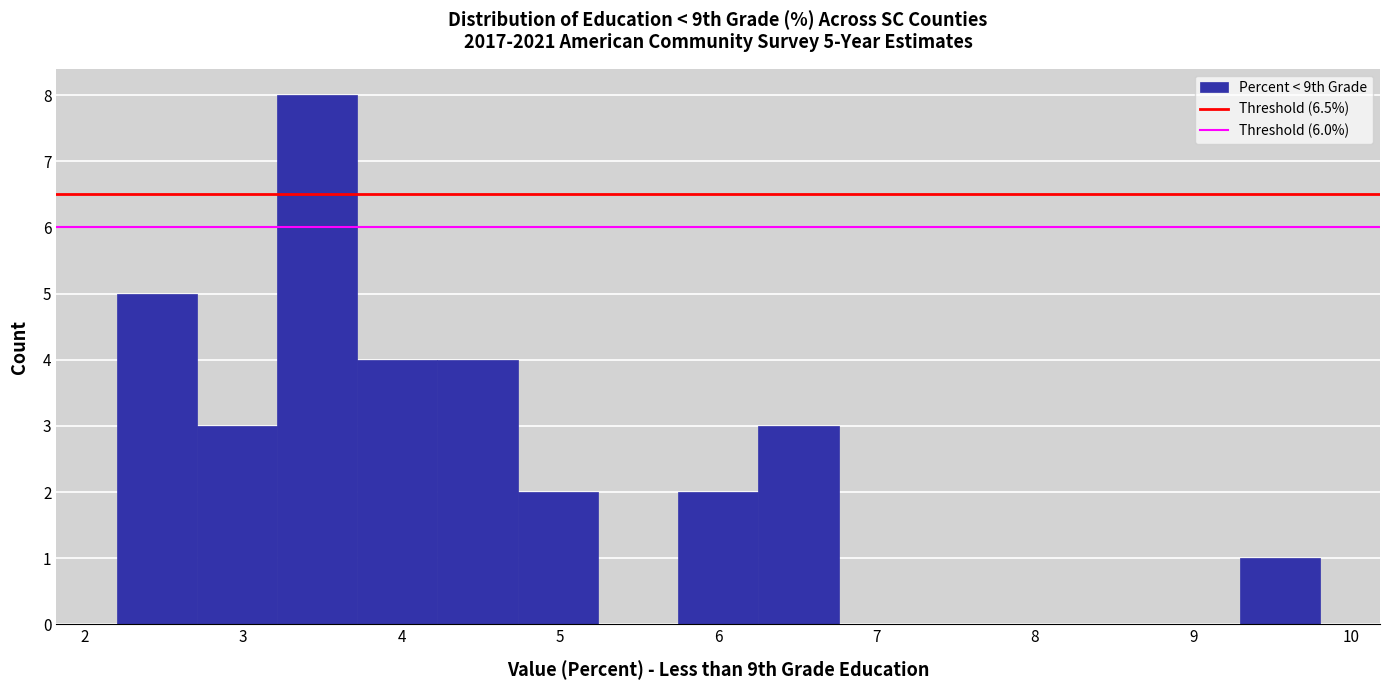

Over which range of the x-axis is the bar tallest?

3.2 to 3.7